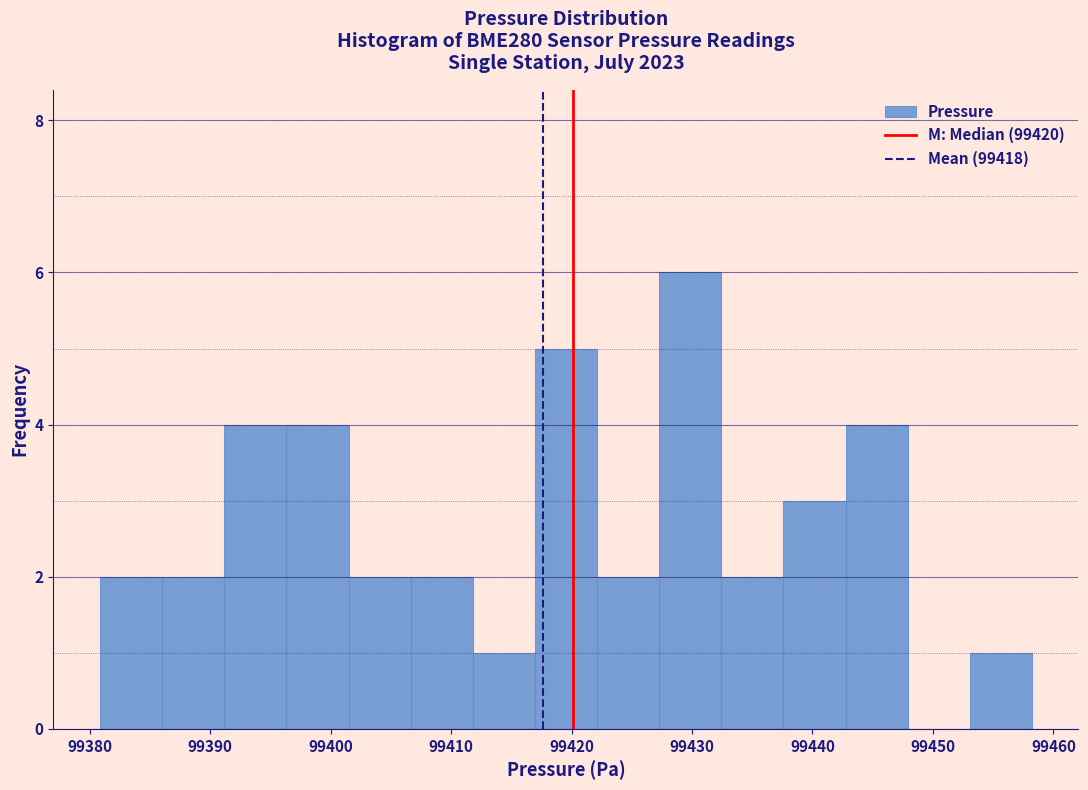

Reading left to right, transcribe this chart: for each bar, give the range it covers on the x-axis and its height. Neither the bar edges nor the heights are printed on the chart, so give them approximately, as read against the axes.

99381 to 99386: 2
99386 to 99391: 2
99391 to 99396: 4
99396 to 99401: 4
99401 to 99407: 2
99407 to 99412: 2
99412 to 99417: 1
99417 to 99422: 5
99422 to 99427: 2
99427 to 99432: 6
99432 to 99438: 2
99438 to 99443: 3
99443 to 99448: 4
99448 to 99453: 0
99453 to 99458: 1